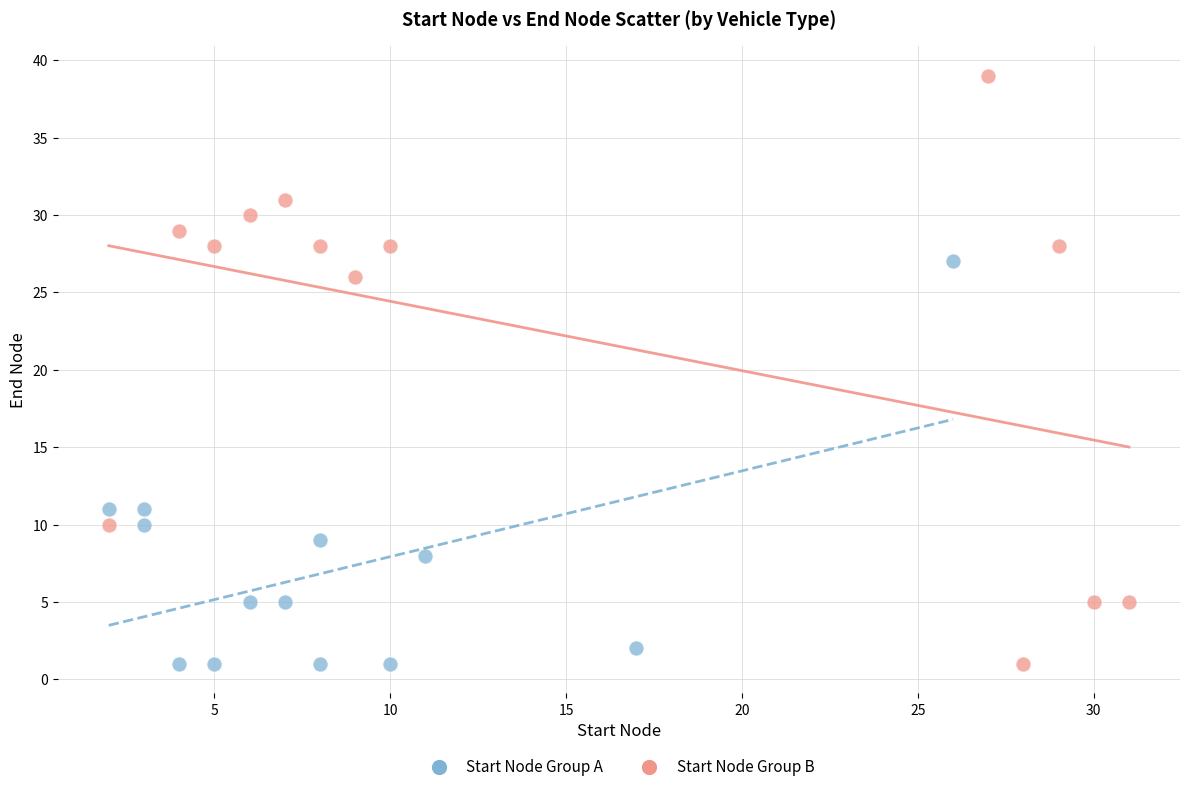

Which series reaches the maximum Y coordinate?

Start Node Group B